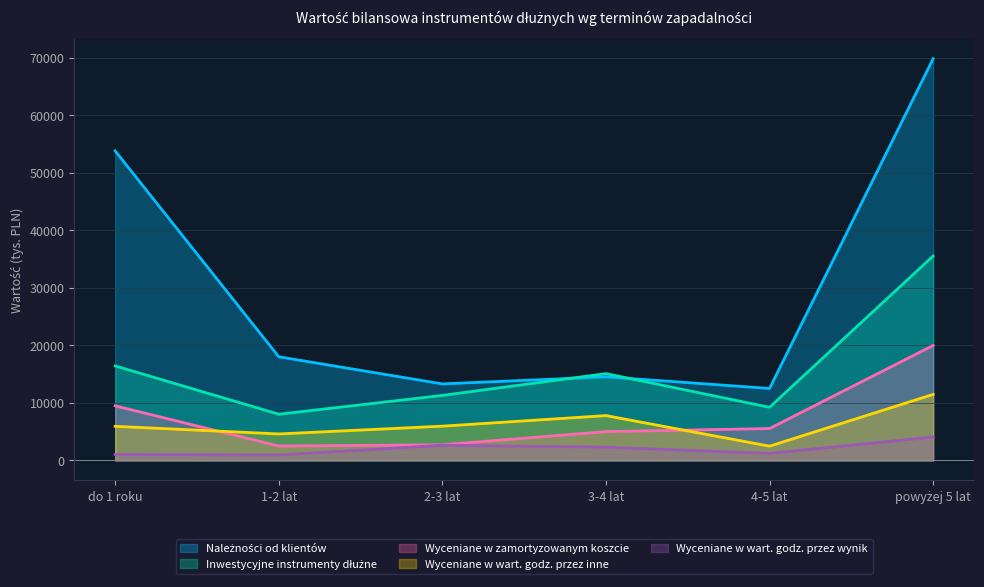

At which label does Wyceniane w wart. godz. przez inne first exceed 5952?

3-4 lat